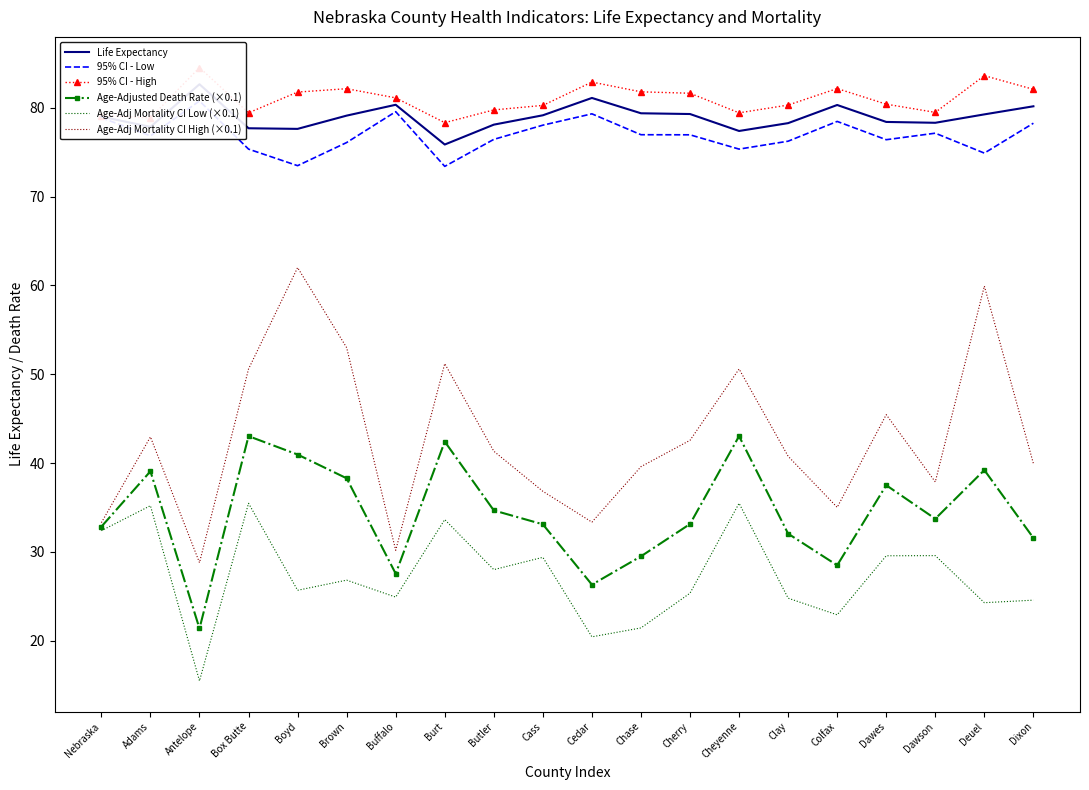

Which series has the largest range (max minus min)?

Age-Adj Mortality CI High (×0.1)